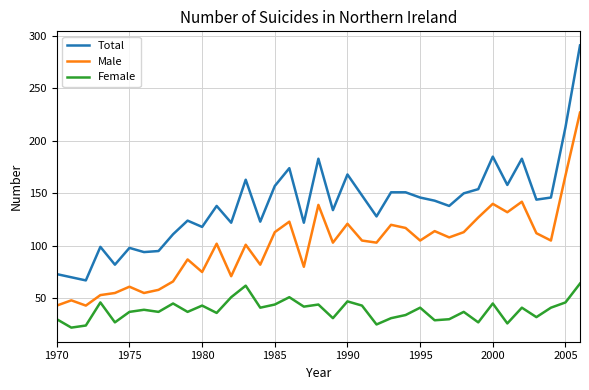

What is the smallest value displayed?

22